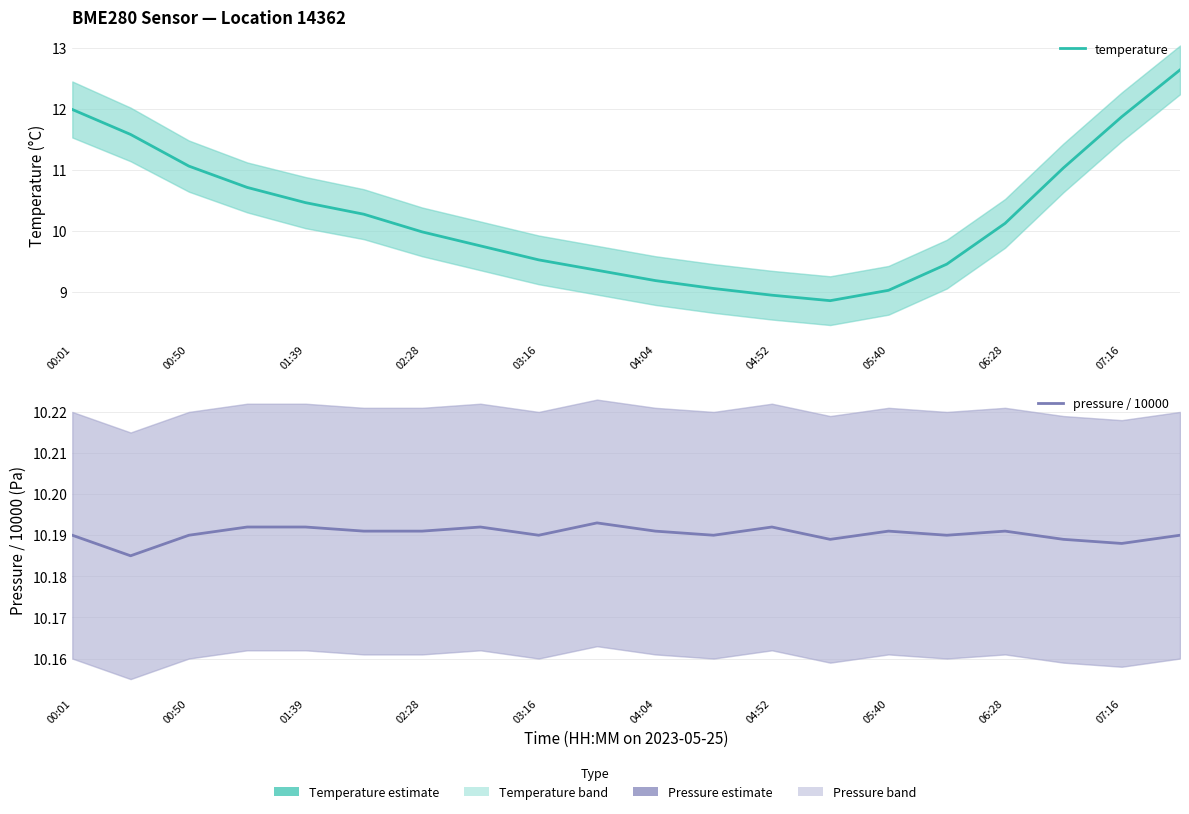

Does the chart display data point markers on the line(s)?

No